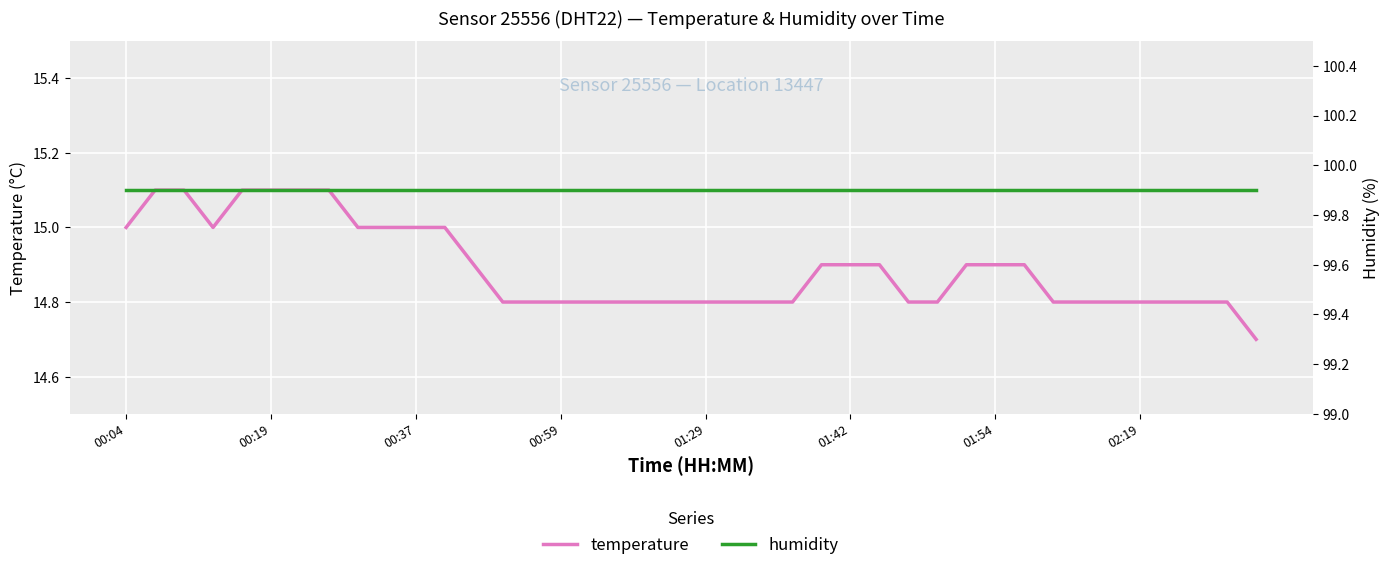

What are all the series names shown in the legend?

temperature, humidity